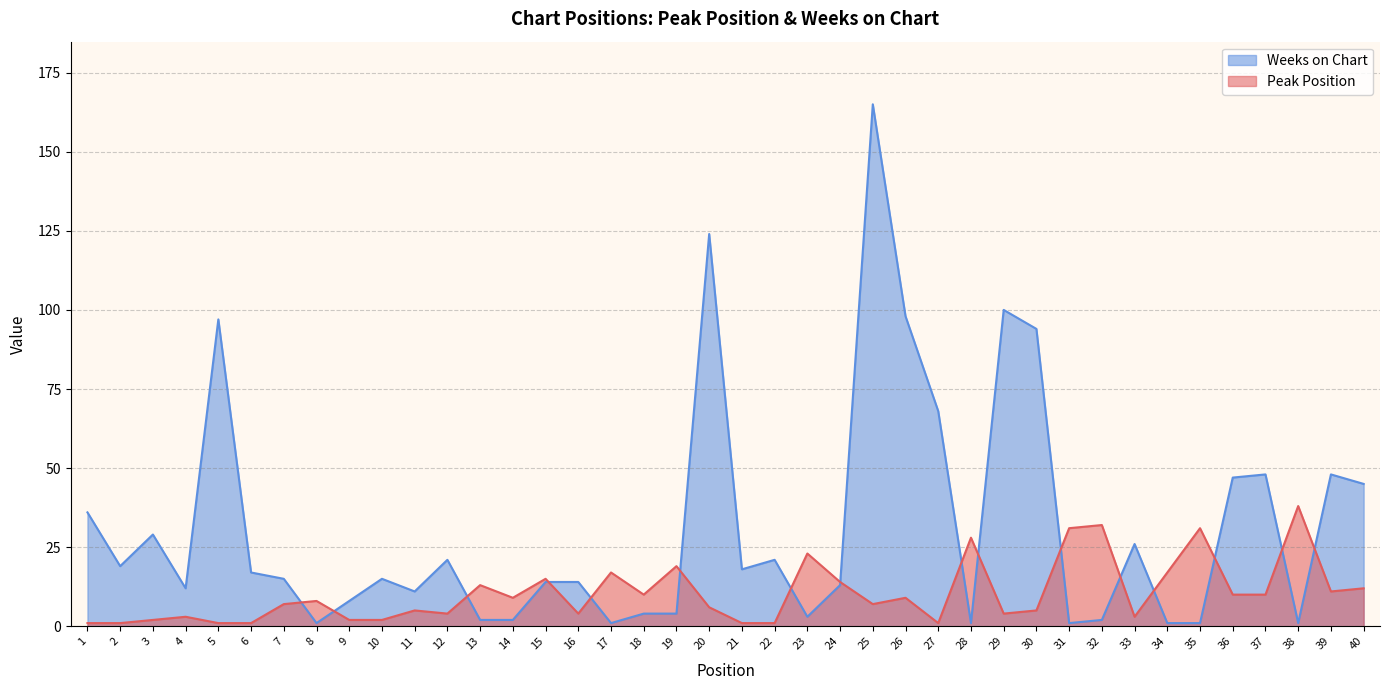

What is the difference between the maximum and minimum values in the Weeks on Chart series?

164